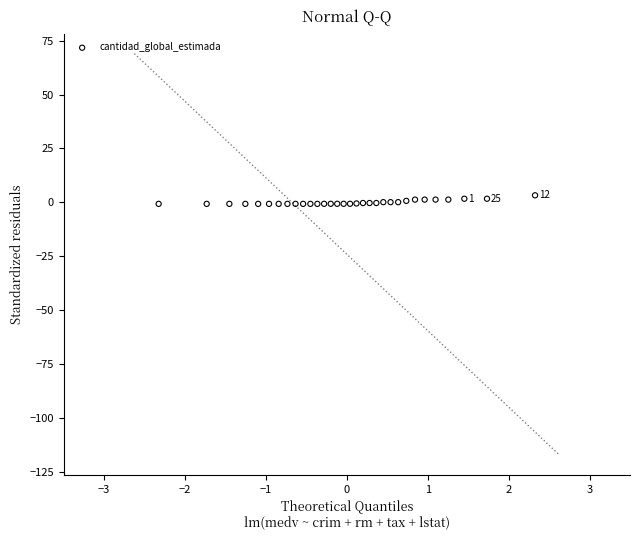

What is the range of X values (max minus min)?

4.7